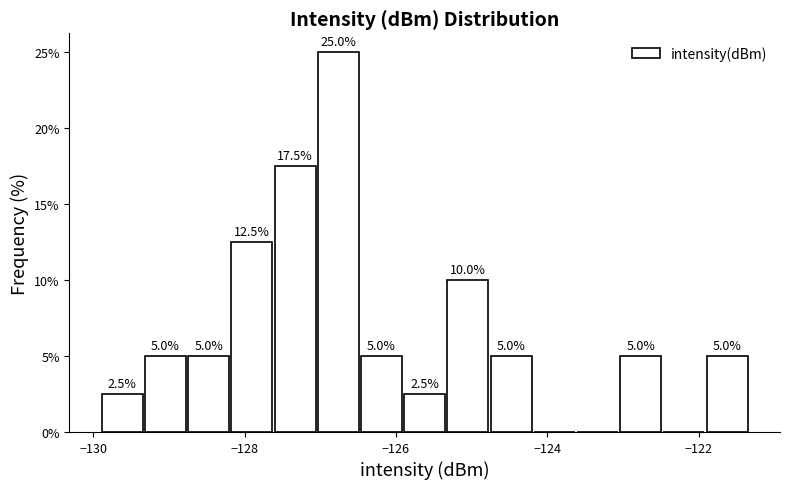

Around what value on the x-axis is the tallest bar? Give the approximate position of its centre, as read against the axis.

-126.8